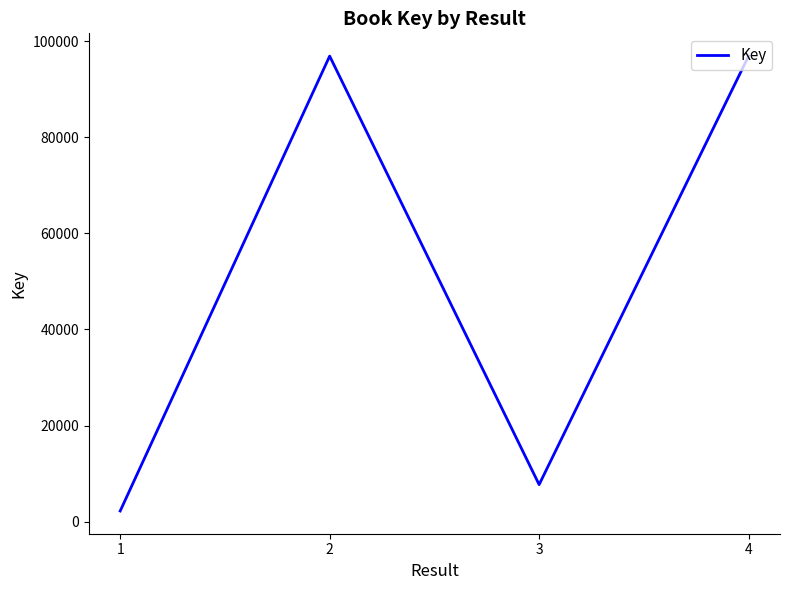

True or false: there are more than 1 points higher than both neighbors.

False